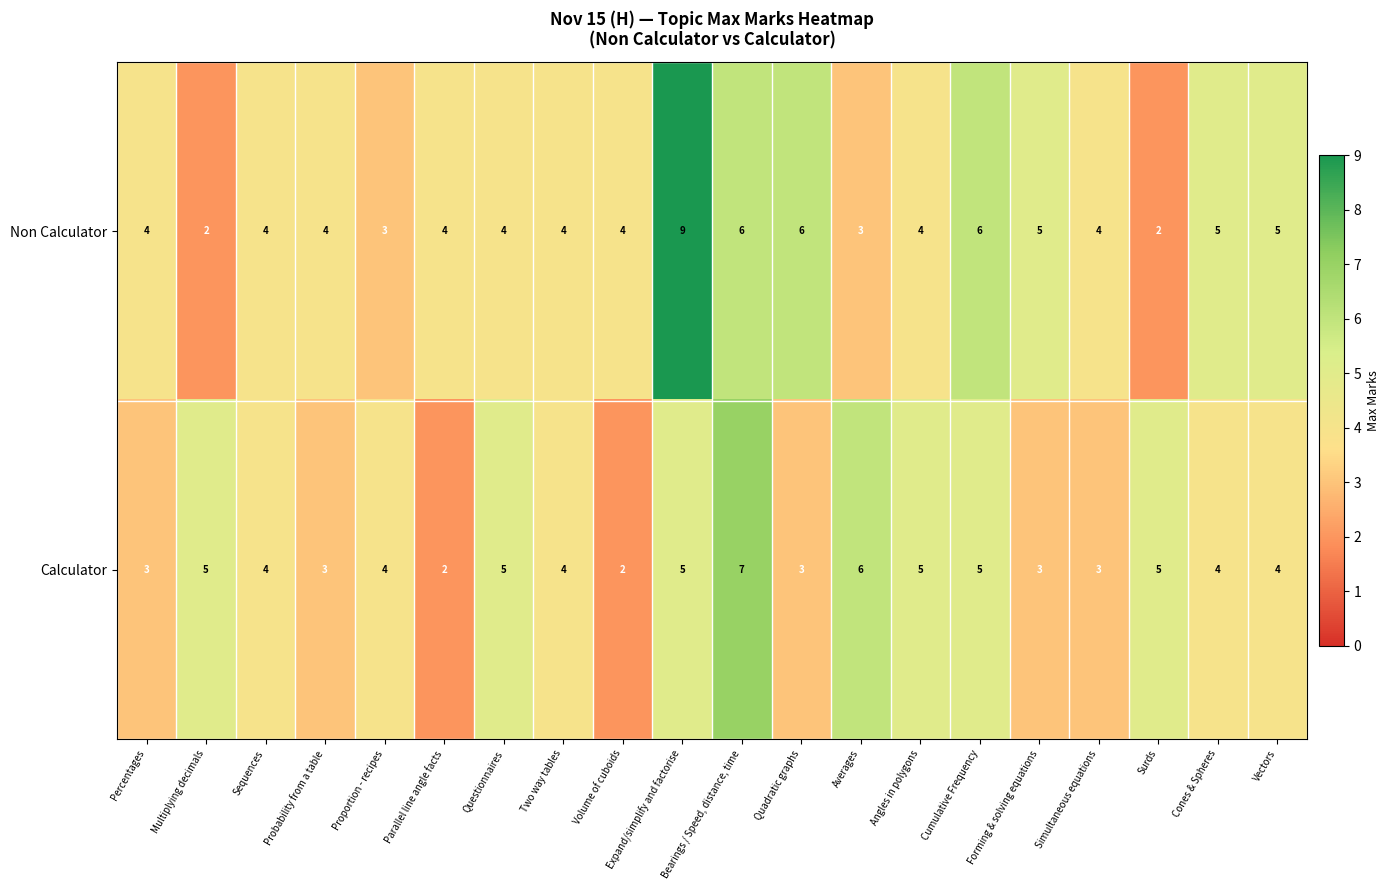

What value does the Non Calculator series have at Simultaneous equations?

4